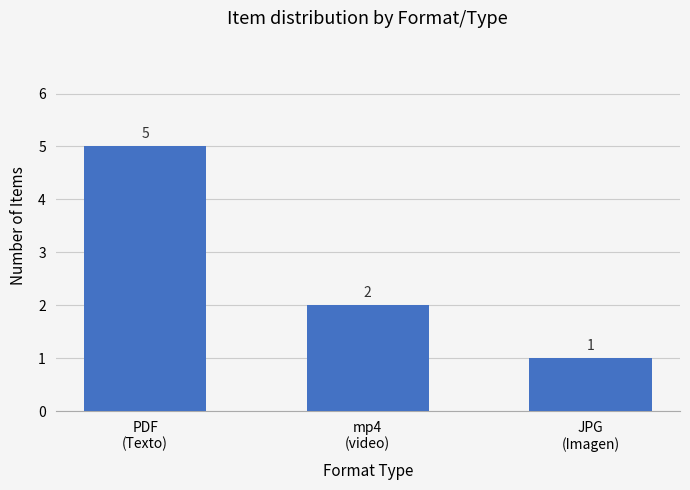

At which label does the data first exceed 2?

PDF
(Texto)